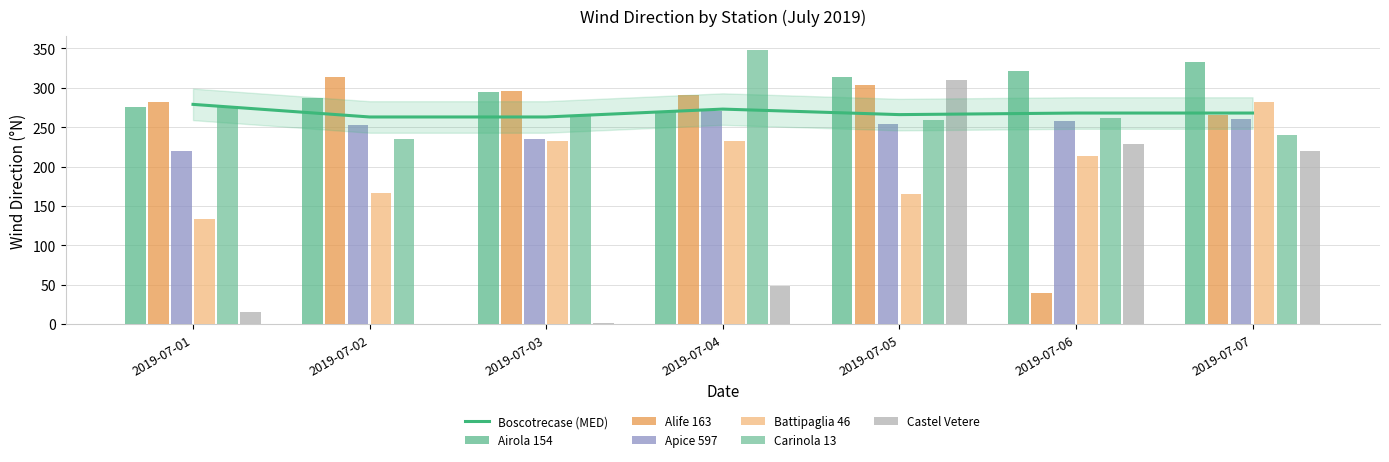

Between 2019-07-06 and 2019-07-07, which is larger?

2019-07-07